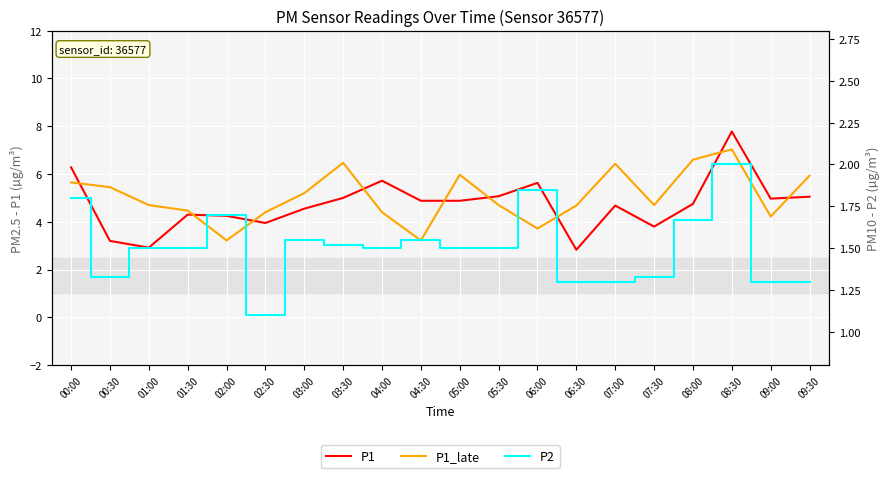

At which category does the chart reach its peak across all series?

08:30